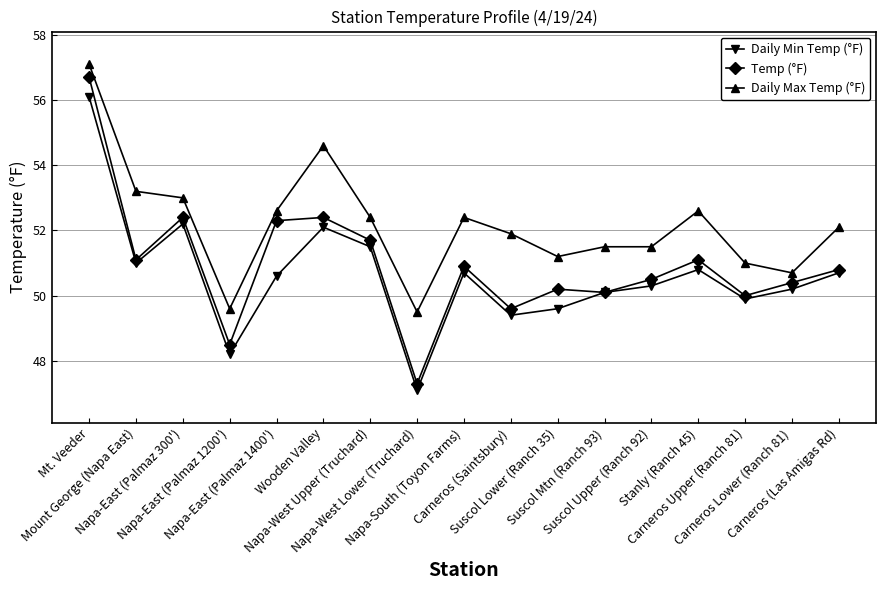

Read the Daily Min Temp (°F) value at Suscol Mtn (Ranch 93).

50.1